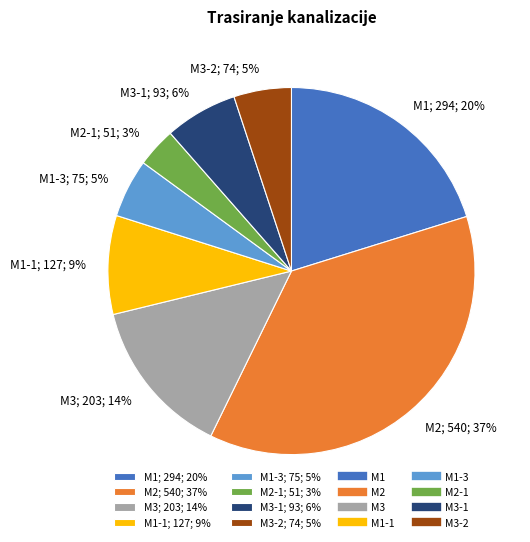

To the nearest percent, what is the difference between the largest and smallest slice percentages?

34%